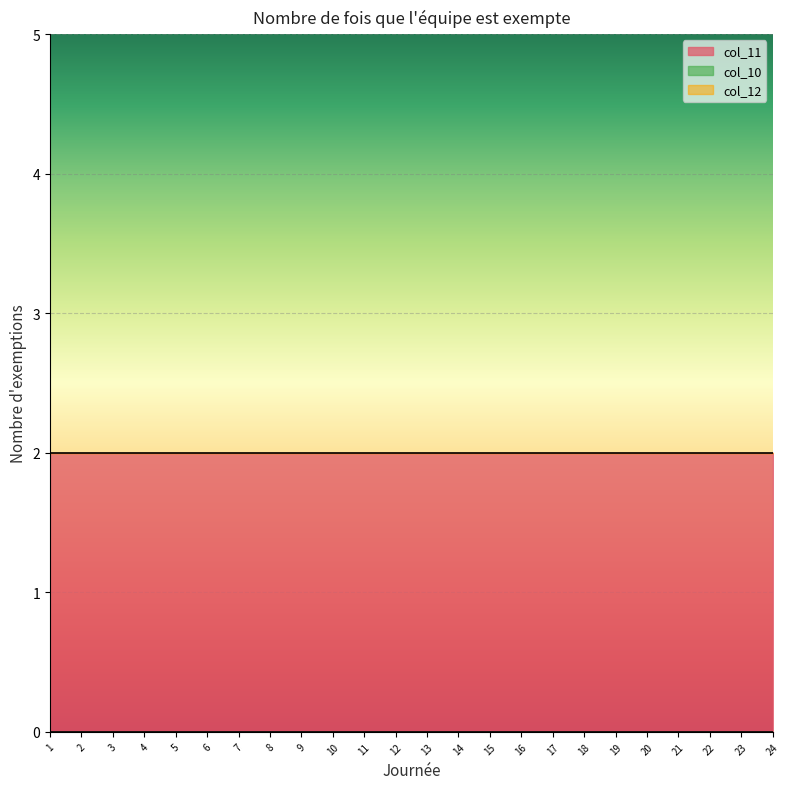

What is the greatest value displayed?

2